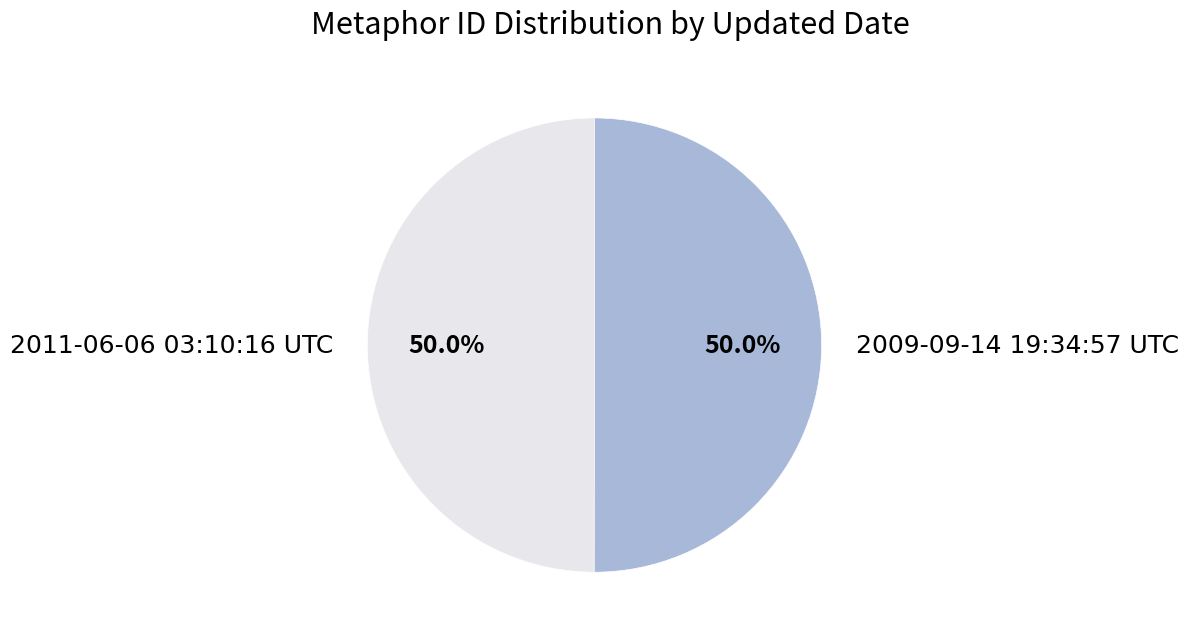

The 2011-06-06 03:10:16 UTC slice represents 50% of the pie. True or false?

True